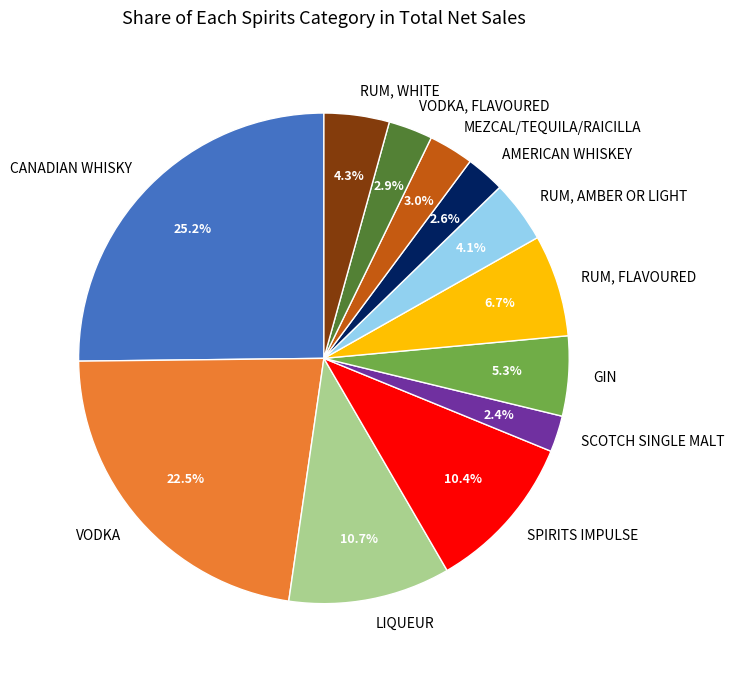

Which has a higher value, VODKA, FLAVOURED or SPIRITS IMPULSE?

SPIRITS IMPULSE